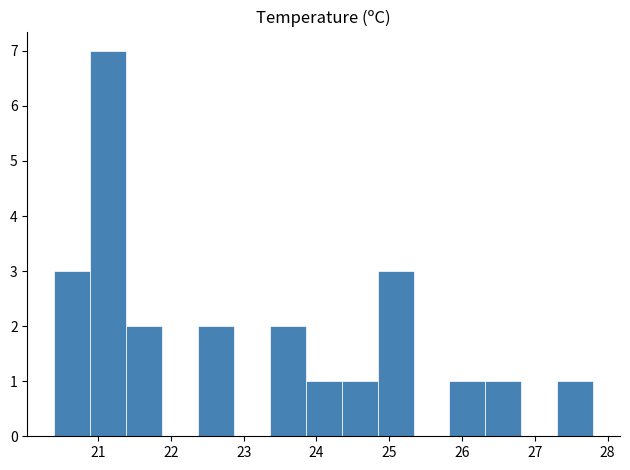

Reading left to right, list every bar in this chart as the range it spans on the x-axis followed by its height. Neither the bar edges nor the heights are printed on the chart, so give them approximately, as read against the axes.

20.4 to 20.9: 3
20.9 to 21.4: 7
21.4 to 21.9: 2
21.9 to 22.4: 0
22.4 to 22.9: 2
22.9 to 23.4: 0
23.4 to 23.9: 2
23.9 to 24.3: 1
24.3 to 24.8: 1
24.8 to 25.3: 3
25.3 to 25.8: 0
25.8 to 26.3: 1
26.3 to 26.8: 1
26.8 to 27.3: 0
27.3 to 27.8: 1